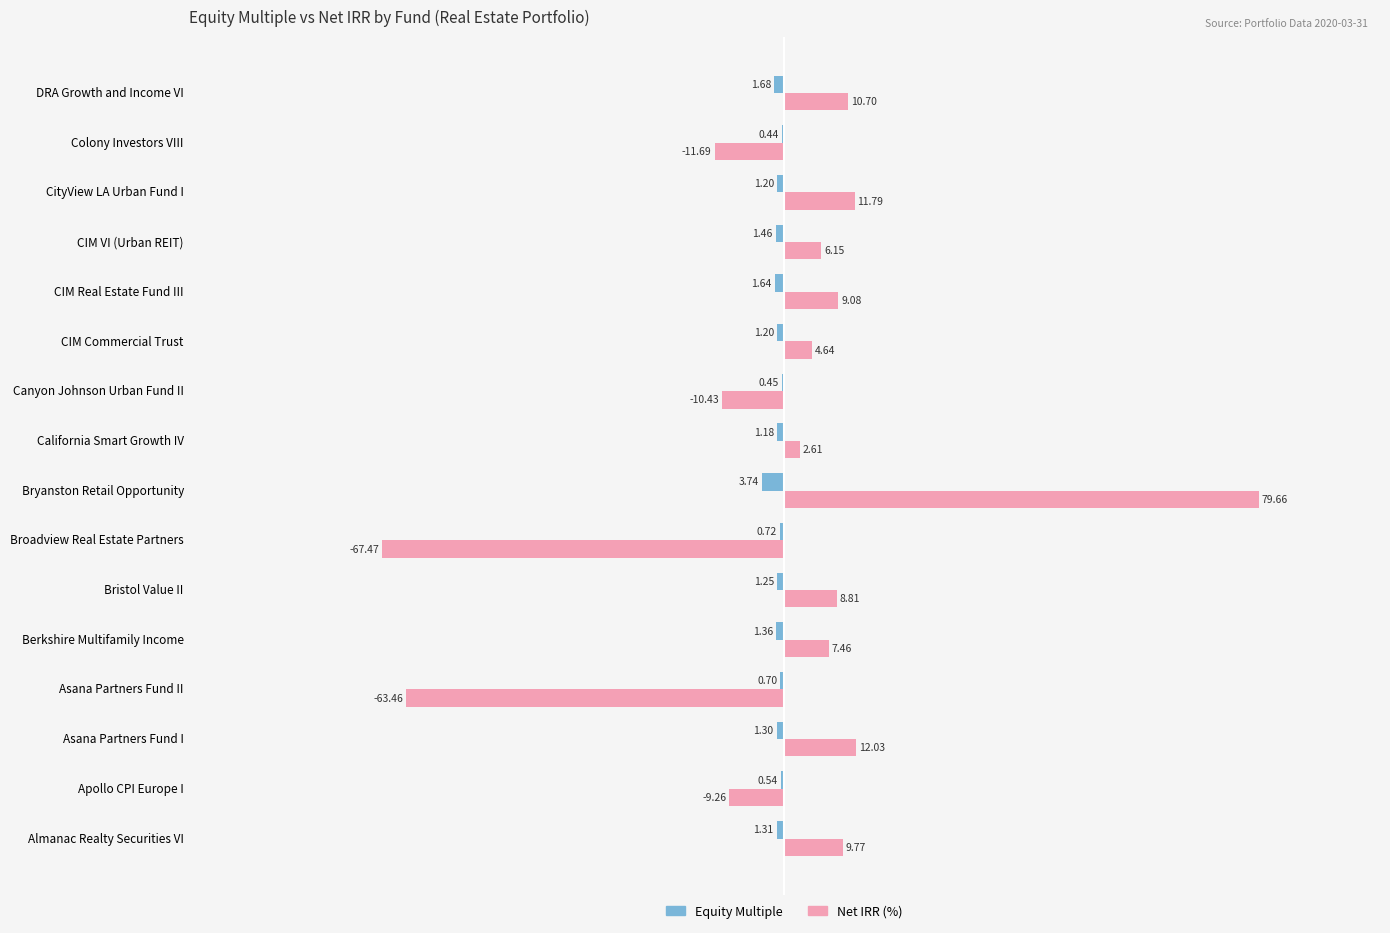

What is the total value across all series at Bryanston Retail Opportunity?

75.9